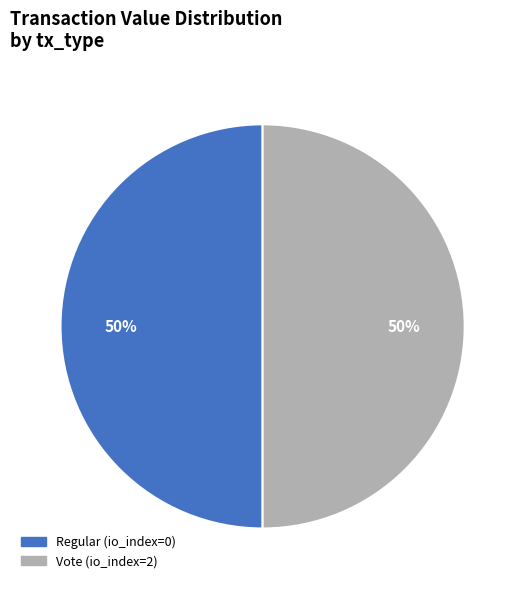

What percentage is the Regular (io_index=0) slice, to the nearest percent?

50%